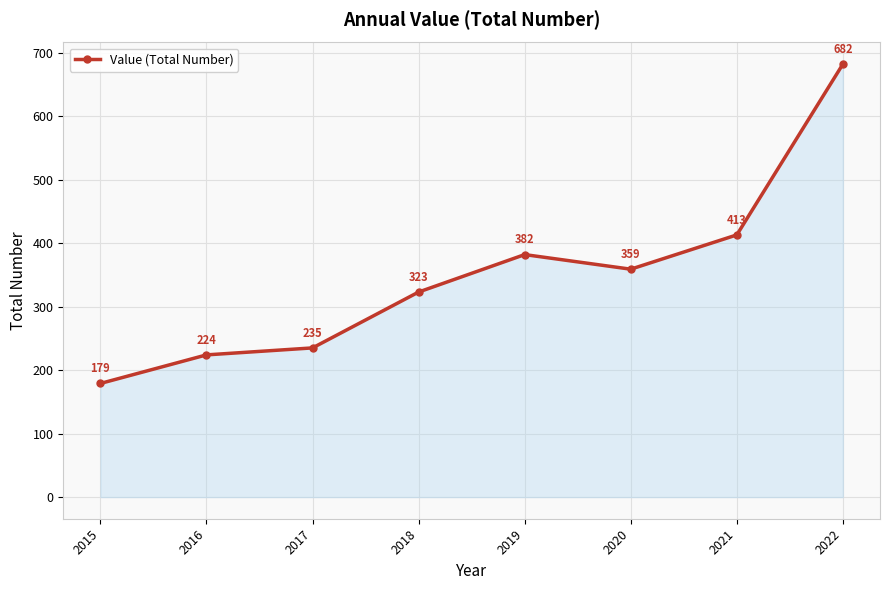

Reading right to left, list all the values displayed in this chart.

2022=682	2021=413	2020=359	2019=382	2018=323	2017=235	2016=224	2015=179